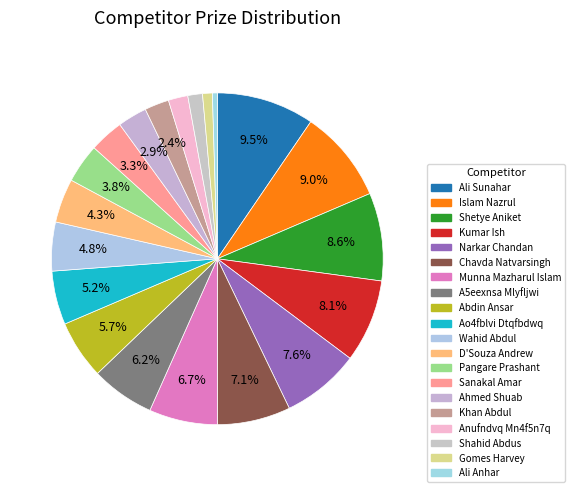

Count the number of slices in the pie.

20